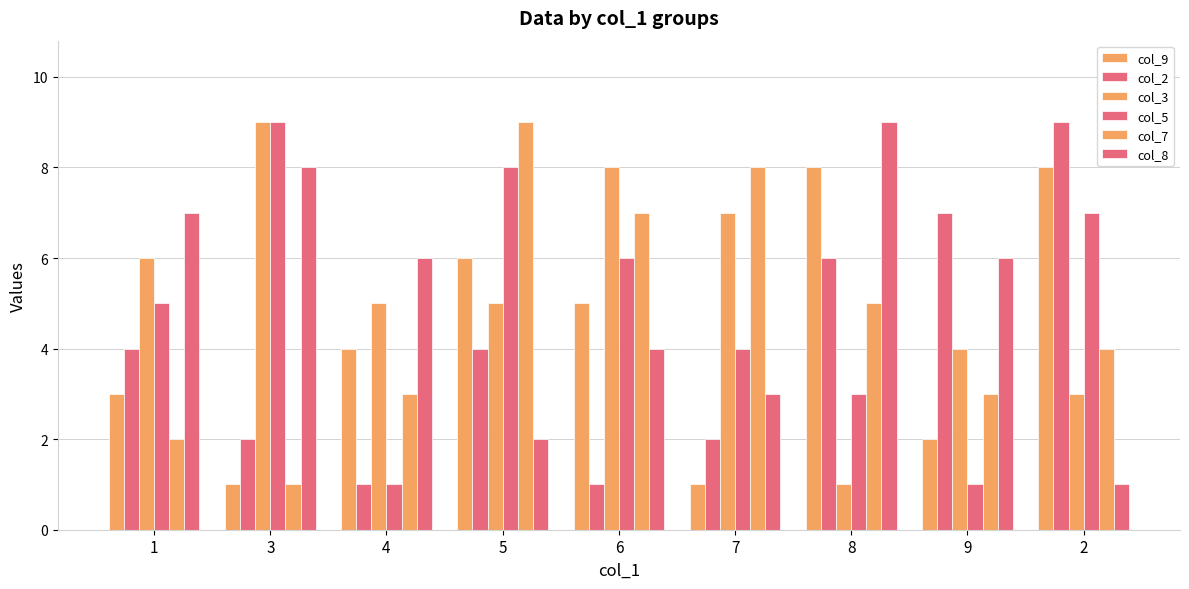

The value of col_7 at 7 is 8. True or false?

True